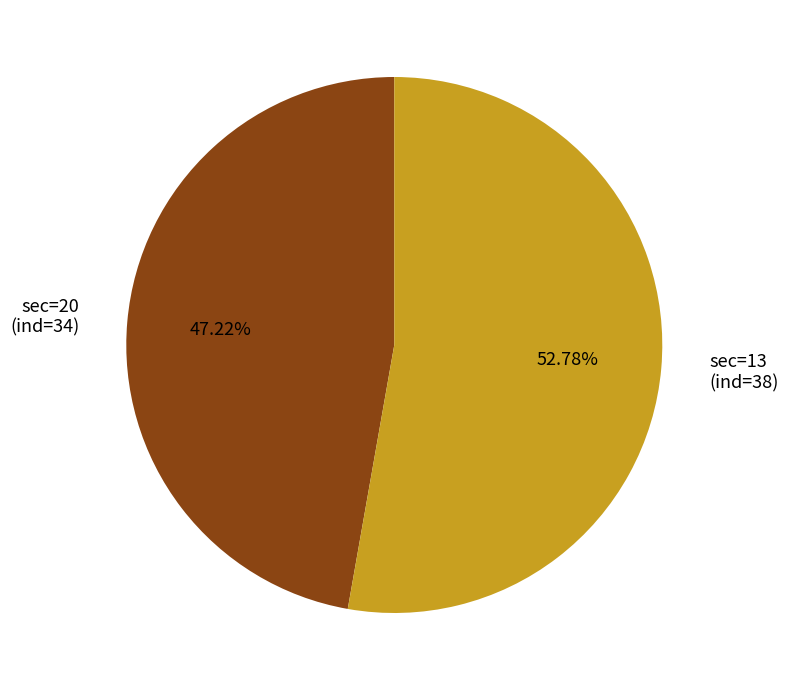

Which slice is the smallest?

sec=20 (ind=34)